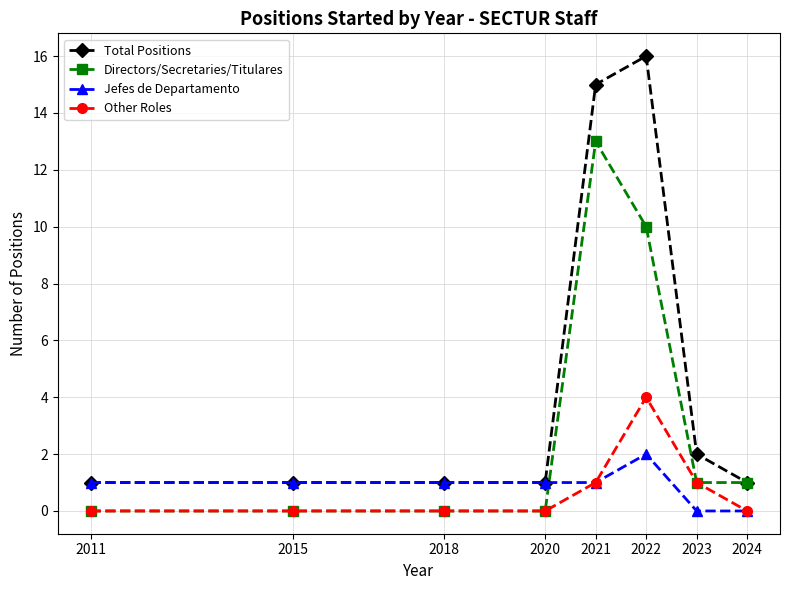

Which category has the highest value in the Directors/Secretaries/Titulares series?

2021